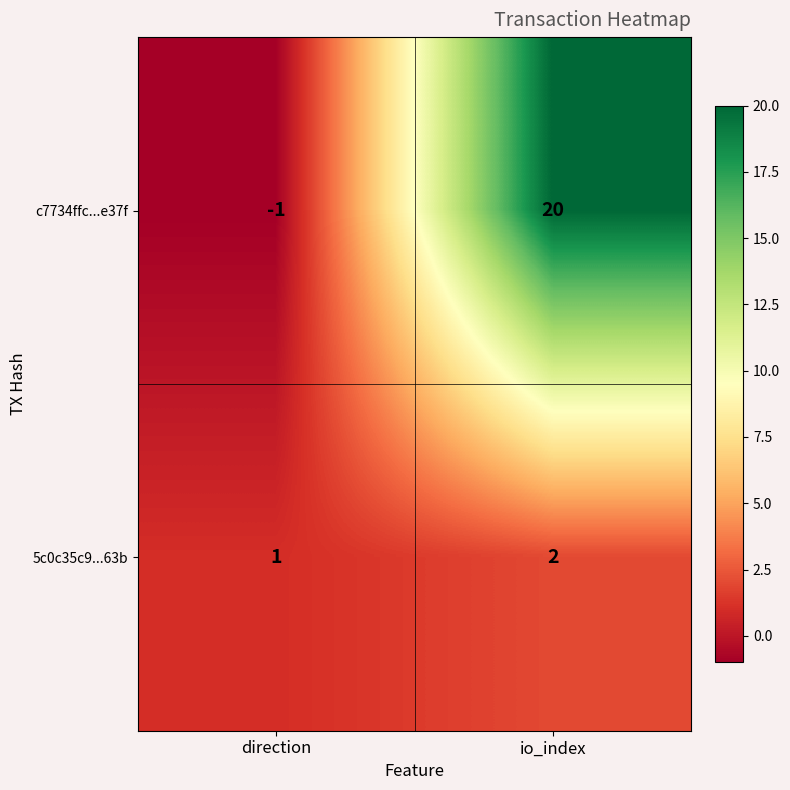

Where is c7734ffc...e37f nearest to the value 9?

direction